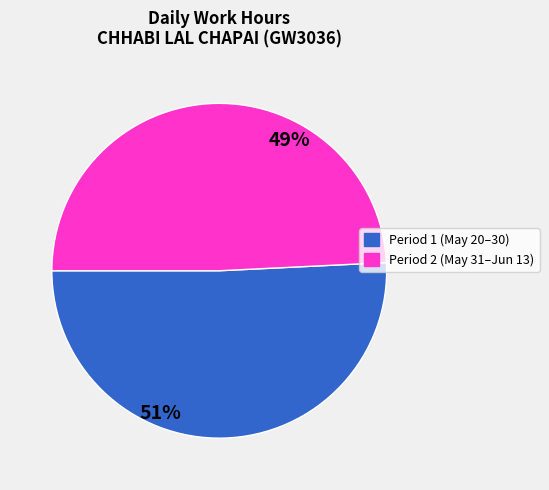

Is there any slice that represents more than half of the pie?

Yes